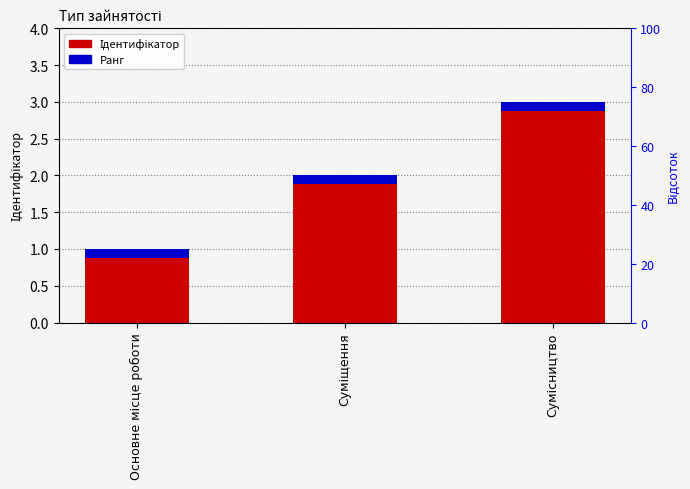

Count the number of values greater than 2.

1